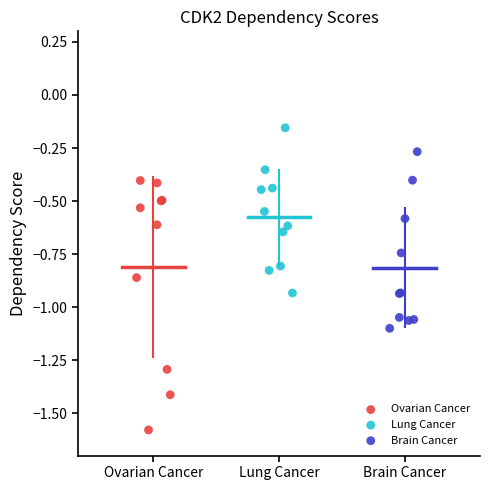

Which series has the largest Y range (max minus min)?

Ovarian Cancer